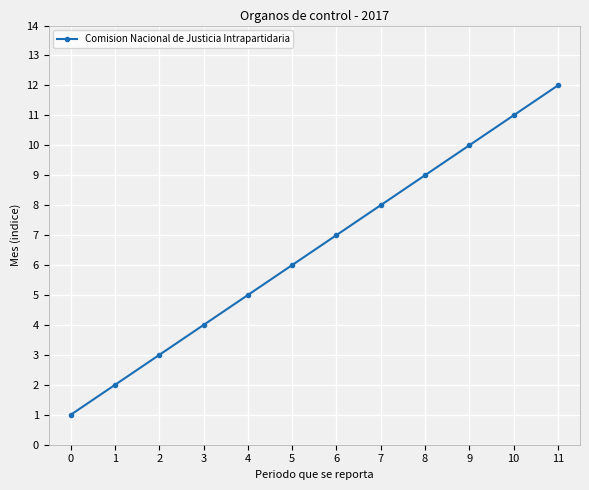

List the labels in order of value, smallest first.

0, 1, 2, 3, 4, 5, 6, 7, 8, 9, 10, 11